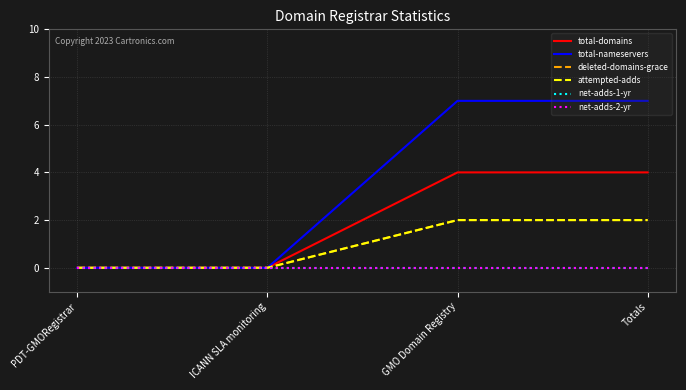

Does the chart have visible grid lines?

Yes